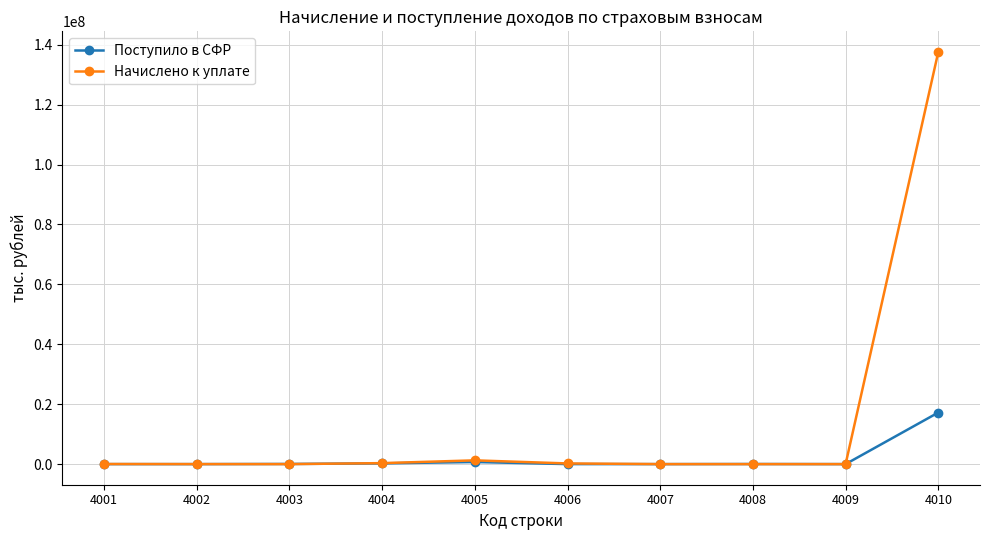

What value does the Поступило в СФР series have at 4003?

48034